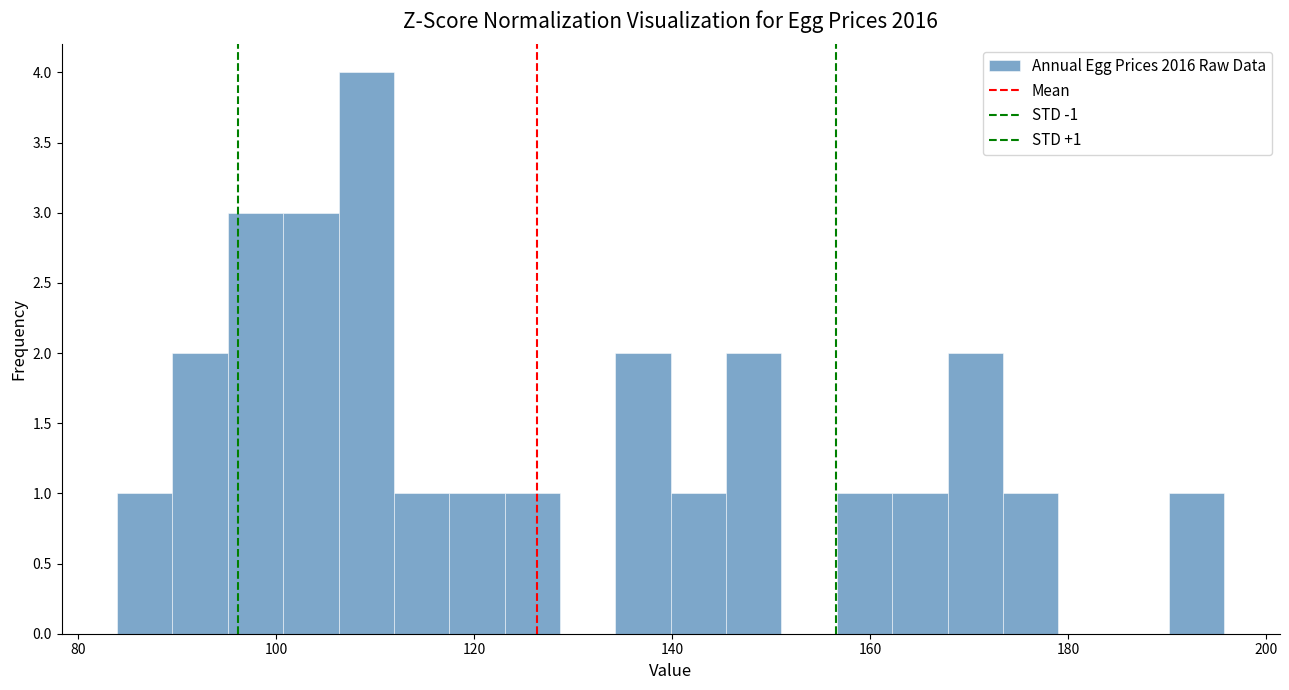

Read against the x-axis, roughly where is the centre of the tallest bar?

110